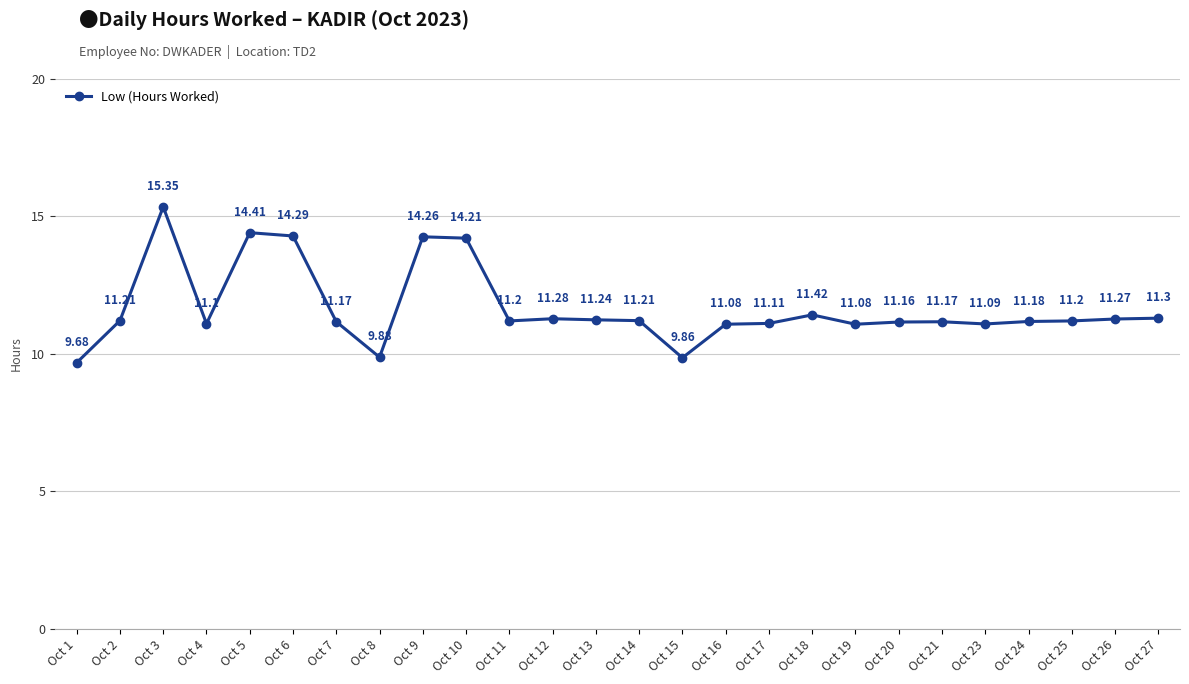

What is the change in value from Oct 13 to Oct 16?

-0.2